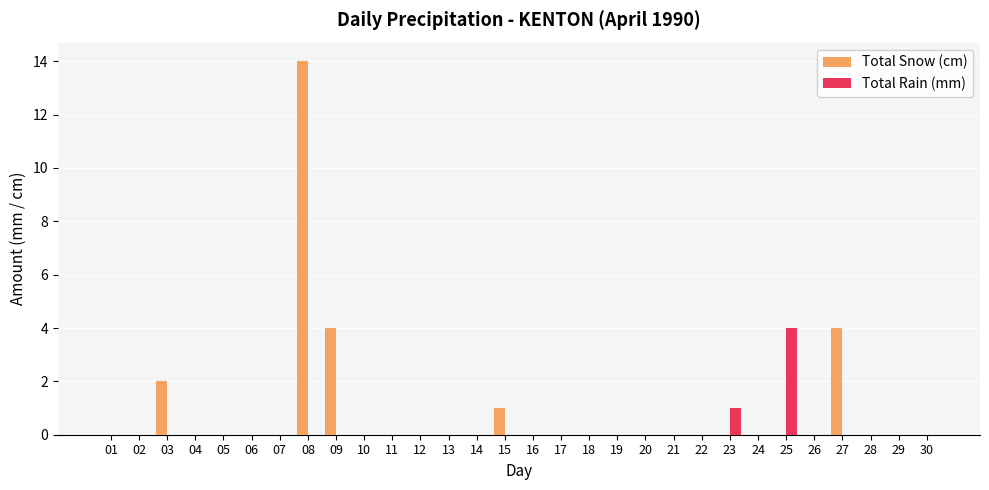

What is the maximum value shown in the chart?

14